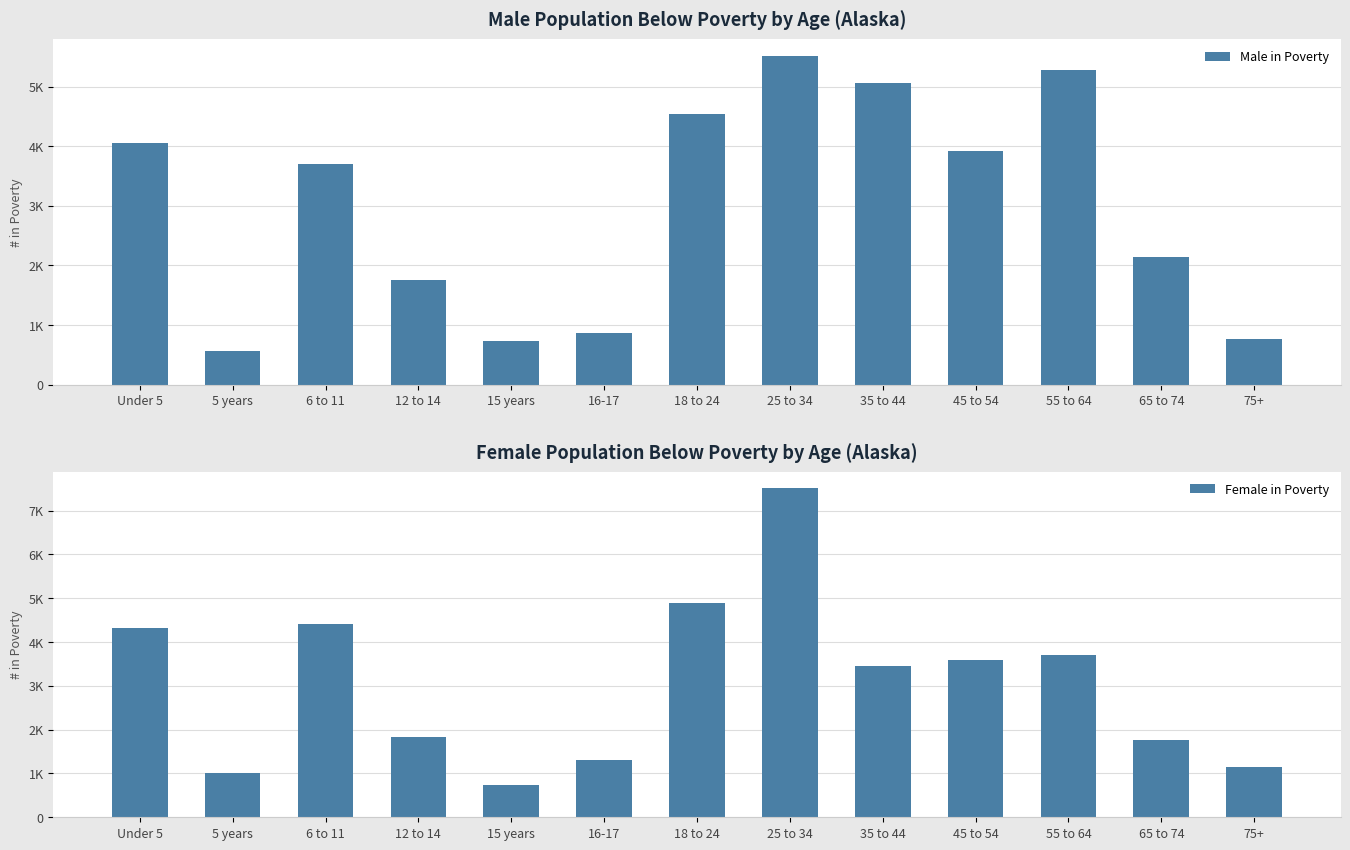

Reading right to left, list all the values displayed in this chart.

Male in Poverty: 75+=771	65 to 74=2137	55 to 64=5277	45 to 54=3926	35 to 44=5061	25 to 34=5517	18 to 24=4533	16-17=869	15 years=734	12 to 14=1755	6 to 11=3706	5 years=569	Under 5=4057
Female in Poverty: 75+=1150	65 to 74=1771	55 to 64=3697	45 to 54=3597	35 to 44=3462	25 to 34=7507	18 to 24=4887	16-17=1311	15 years=735	12 to 14=1828	6 to 11=4420	5 years=1016	Under 5=4327